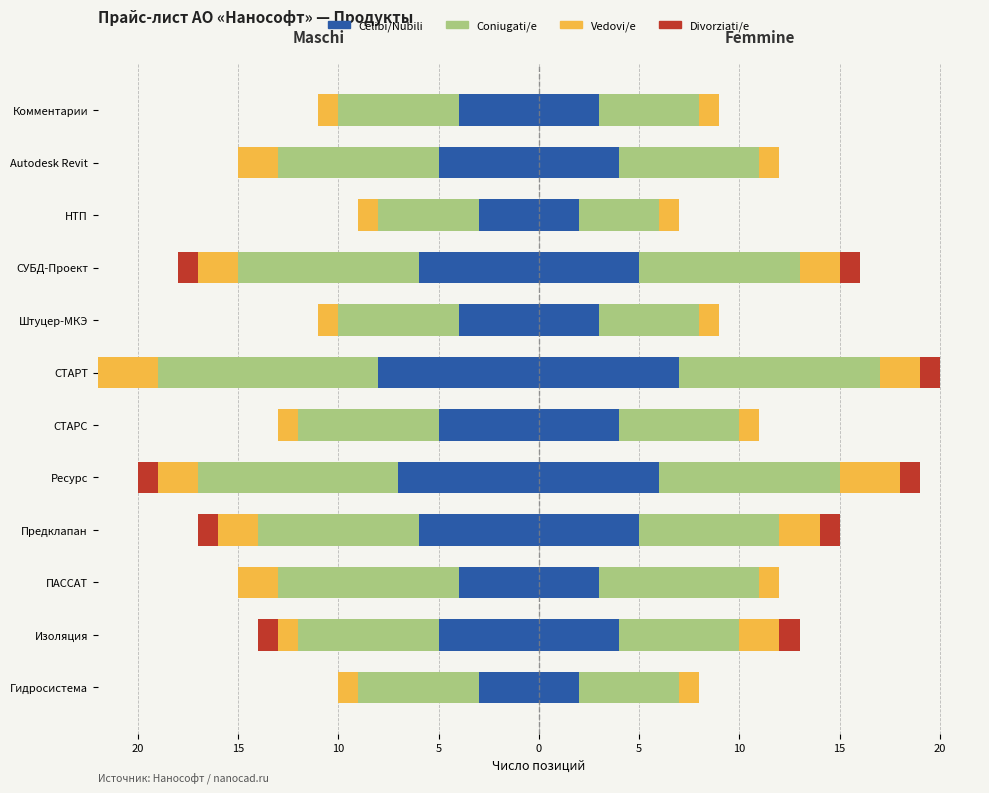

What is the greatest value displayed?

10